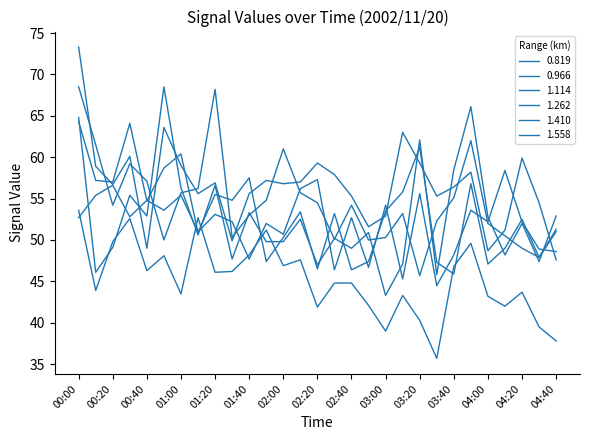

What is the average value of the 1.114 series?

56.6